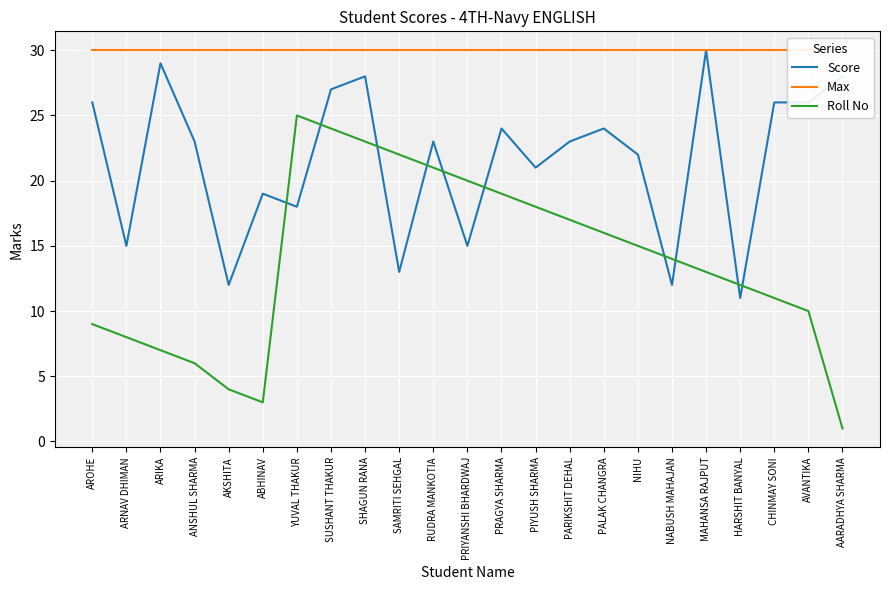

Reading left to right, what are all the values shown in this chart?

Score: AROHE=26	ARNAV DHIMAN=15	ARIKA=29	ANSHUL SHARMA=23	AKSHITA=12	ABHINAV=19	YUVAL THAKUR=18	SUSHANT THAKUR=27	SHAGUN RANA=28	SAMRITI SEHGAL=13	RUDRA MANKOTIA=23	PRIYANSHI BHARDWAJ=15	PRAGYA SHARMA=24	PIYUSH SHARMA=21	PARIKSHIT DEHAL=23	PALAK CHANGRA=24	NIHU=22	NABUSH MAHAJAN=12	MAHANSA RAJPUT=30	HARSHIT BANYAL=11	CHINMAY SONI=26	AVANTIKA=26	AARADHYA SHARMA=28
Max: AROHE=30	ARNAV DHIMAN=30	ARIKA=30	ANSHUL SHARMA=30	AKSHITA=30	ABHINAV=30	YUVAL THAKUR=30	SUSHANT THAKUR=30	SHAGUN RANA=30	SAMRITI SEHGAL=30	RUDRA MANKOTIA=30	PRIYANSHI BHARDWAJ=30	PRAGYA SHARMA=30	PIYUSH SHARMA=30	PARIKSHIT DEHAL=30	PALAK CHANGRA=30	NIHU=30	NABUSH MAHAJAN=30	MAHANSA RAJPUT=30	HARSHIT BANYAL=30	CHINMAY SONI=30	AVANTIKA=30	AARADHYA SHARMA=30
Roll No: AROHE=9	ARNAV DHIMAN=8	ARIKA=7	ANSHUL SHARMA=6	AKSHITA=4	ABHINAV=3	YUVAL THAKUR=25	SUSHANT THAKUR=24	SHAGUN RANA=23	SAMRITI SEHGAL=22	RUDRA MANKOTIA=21	PRIYANSHI BHARDWAJ=20	PRAGYA SHARMA=19	PIYUSH SHARMA=18	PARIKSHIT DEHAL=17	PALAK CHANGRA=16	NIHU=15	NABUSH MAHAJAN=14	MAHANSA RAJPUT=13	HARSHIT BANYAL=12	CHINMAY SONI=11	AVANTIKA=10	AARADHYA SHARMA=1